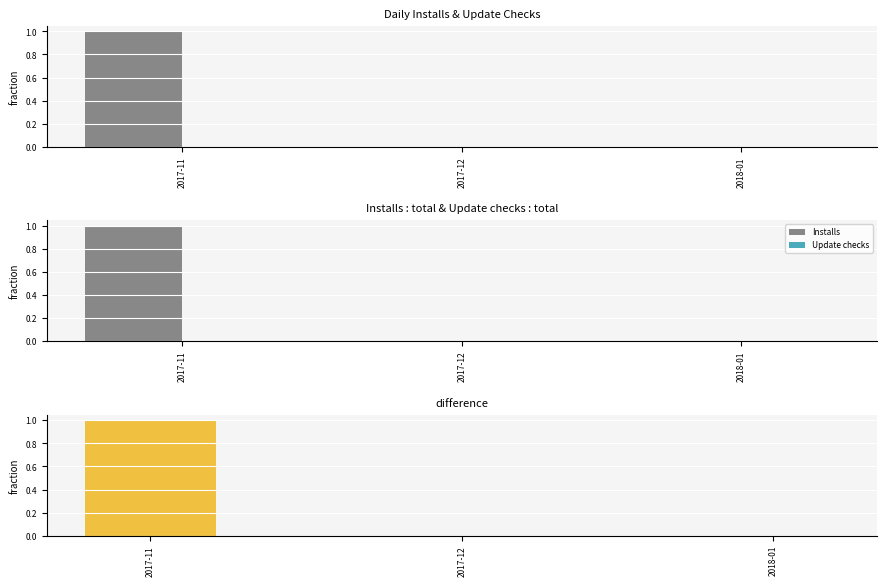

Count the Installs values in the range 0 to 1.

3